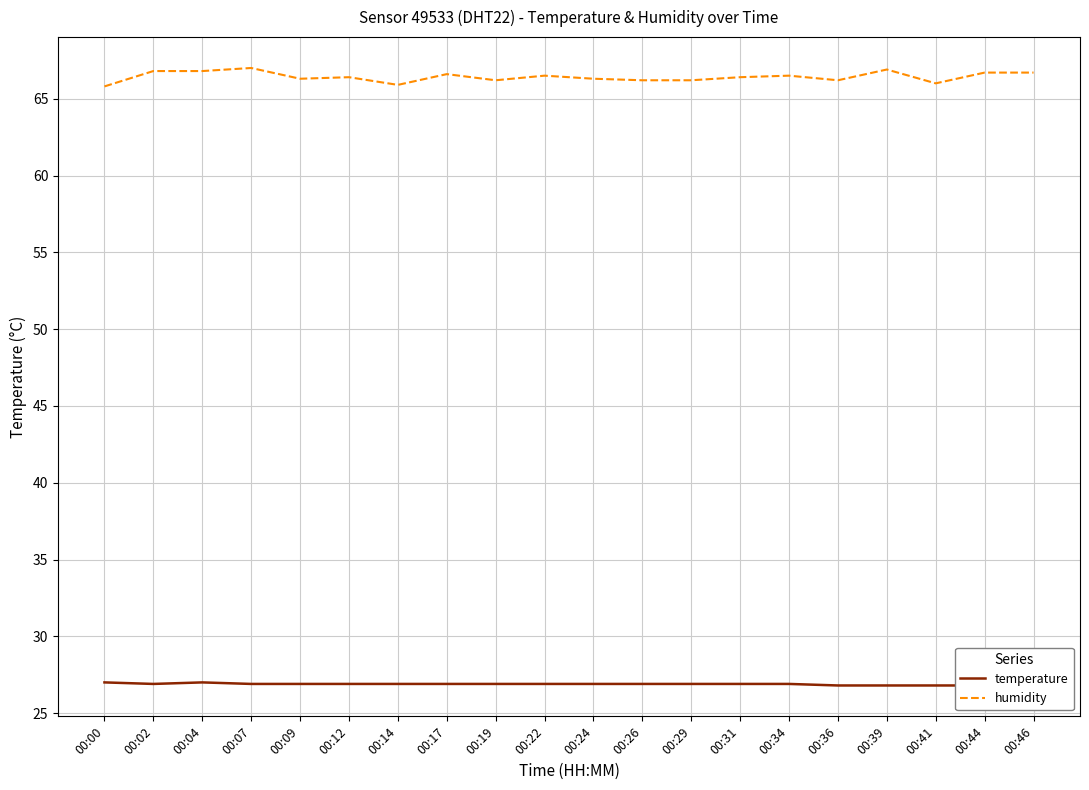

True or false: temperature and humidity intersect in this chart.

False